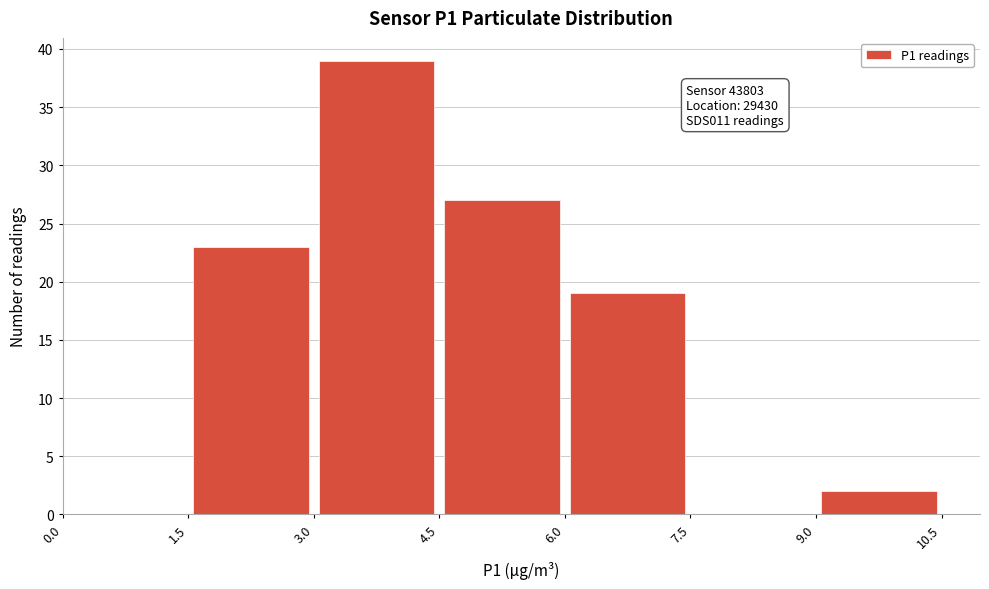

Over which range of the x-axis is the bar tallest?

3.0 to 4.5